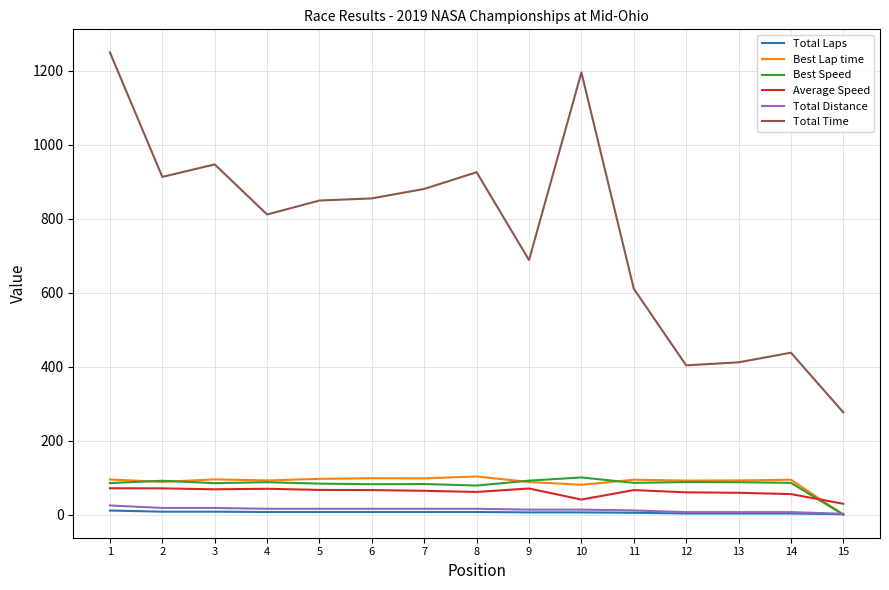

What is the minimum value for Total Time?

276.4